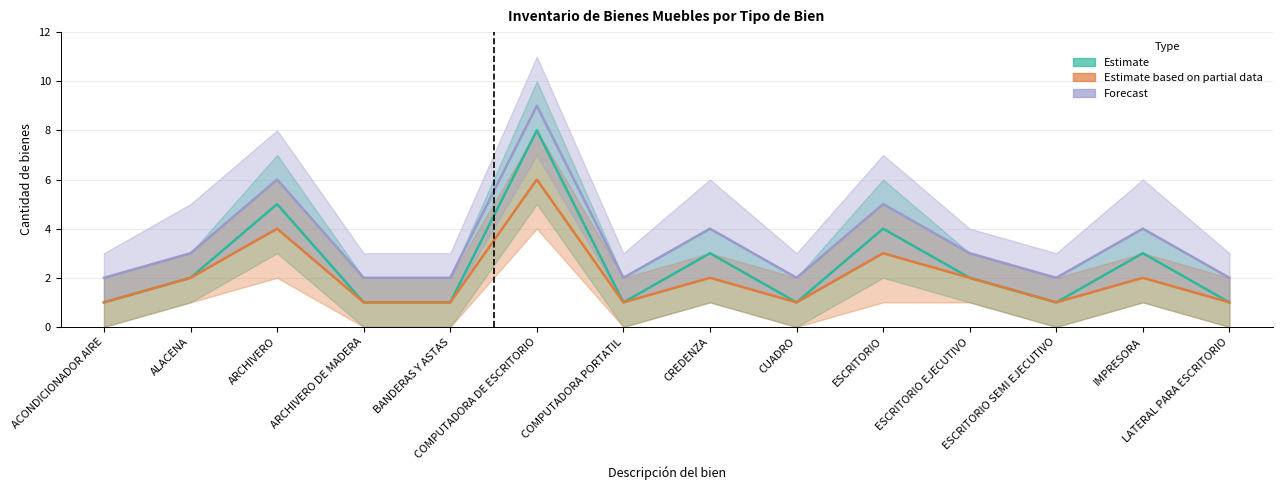

Rank the series by their average value, from lowest to highest.

Estimate based on partial data, Estimate, Forecast